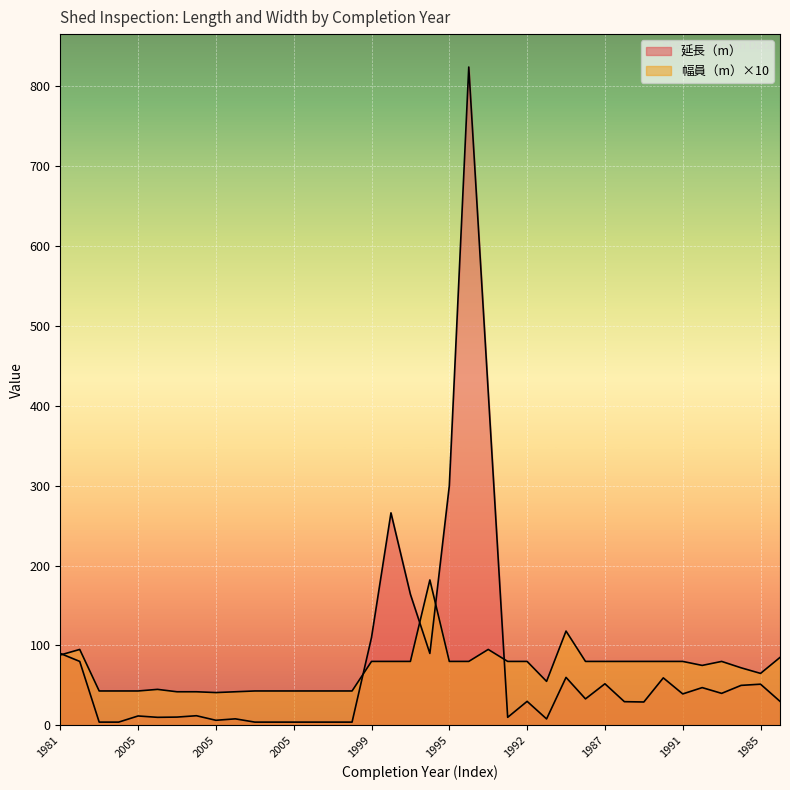

Rank the series by their maximum value, from highest to lowest.

延長（m）, 幅員（m）